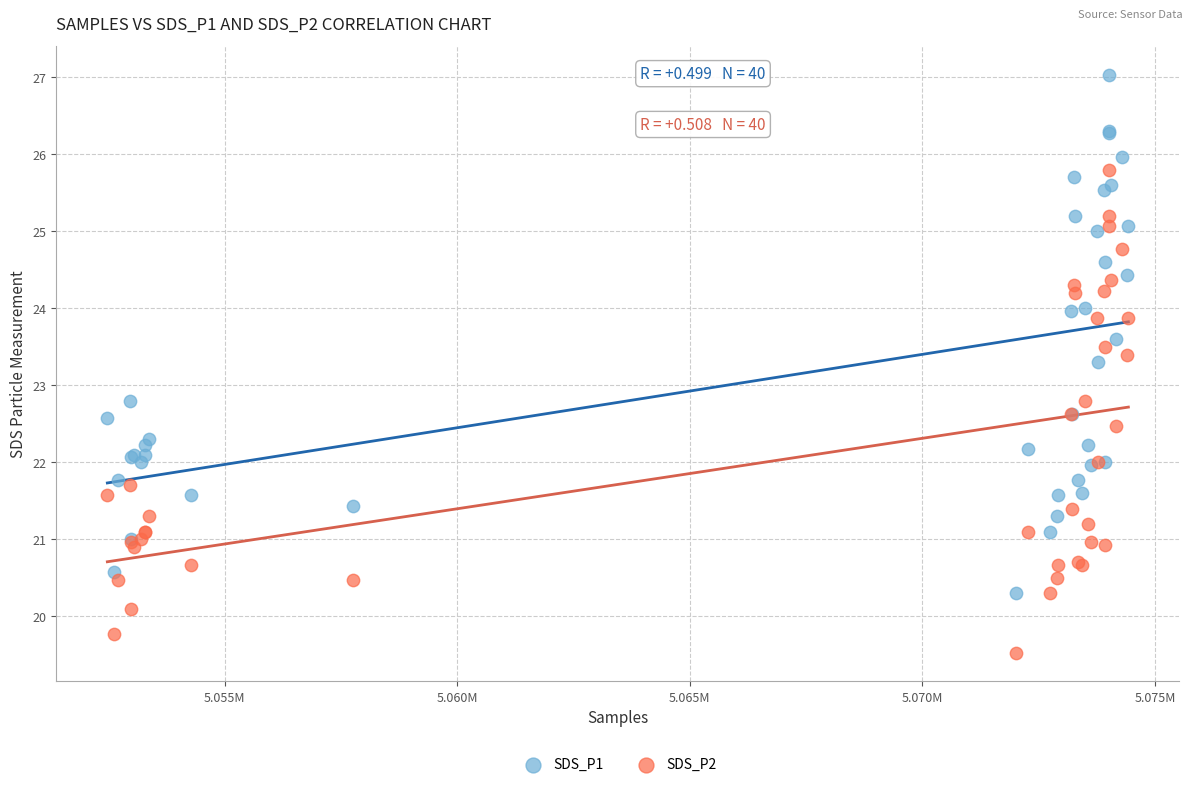

Which series contains the lowest Y value?

SDS_P2